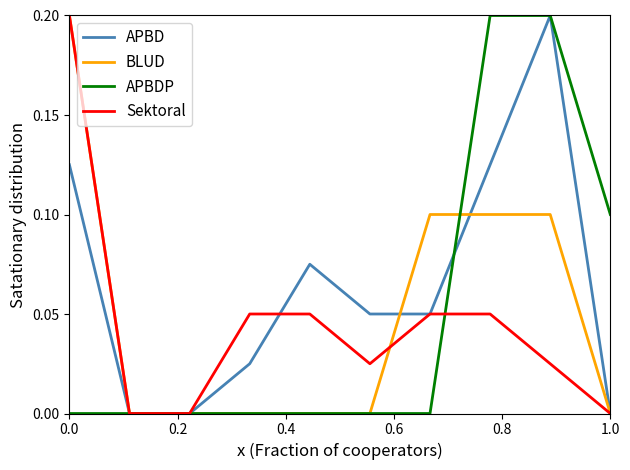

True or false: Sektoral and APBDP cross at least once.

True